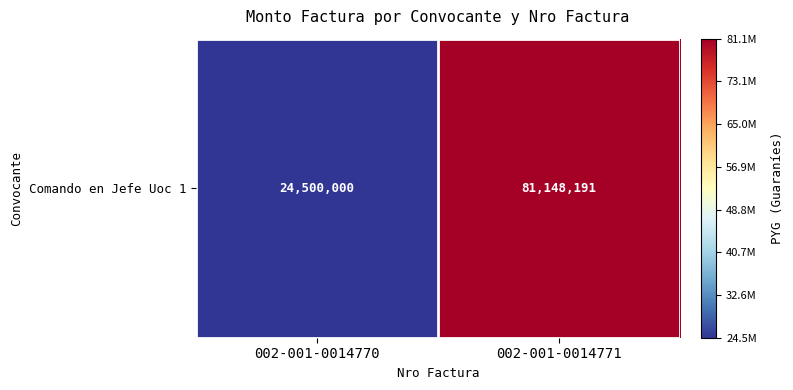

Which category has the lowest value across all series?

002-001-0014770